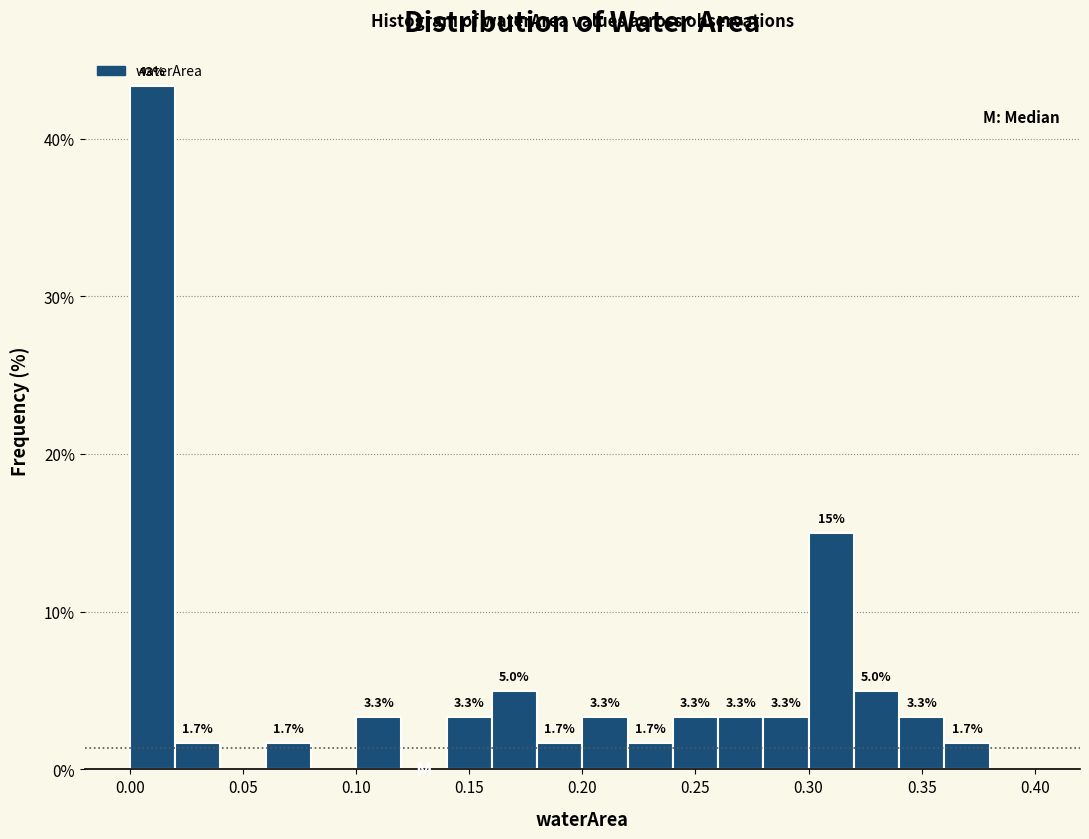

Over which range of the x-axis is the bar tallest?

0.00 to 0.02